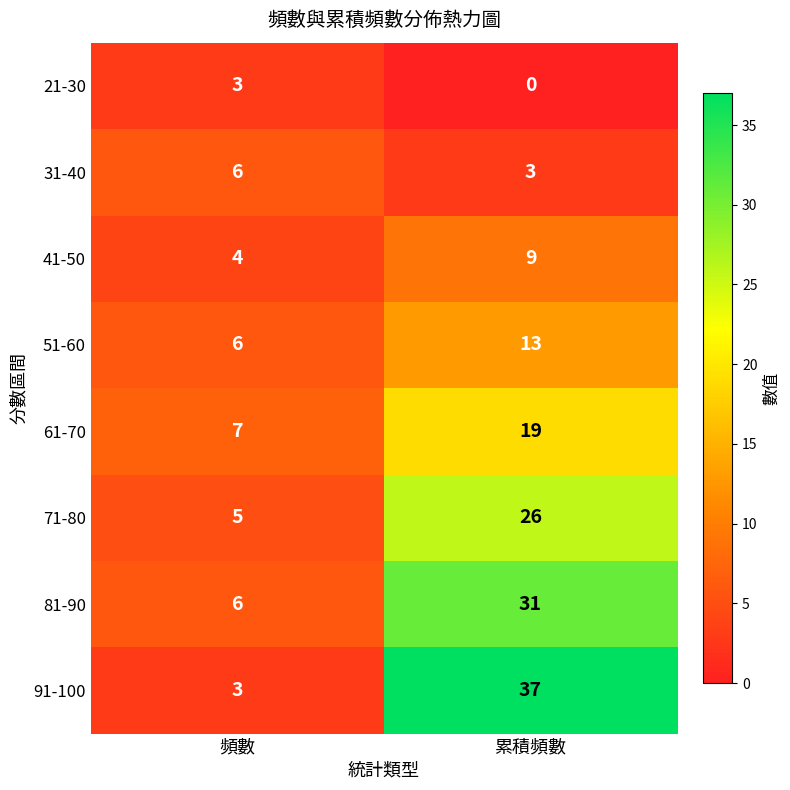

At which category does the chart reach its minimum across all series?

累積頻數